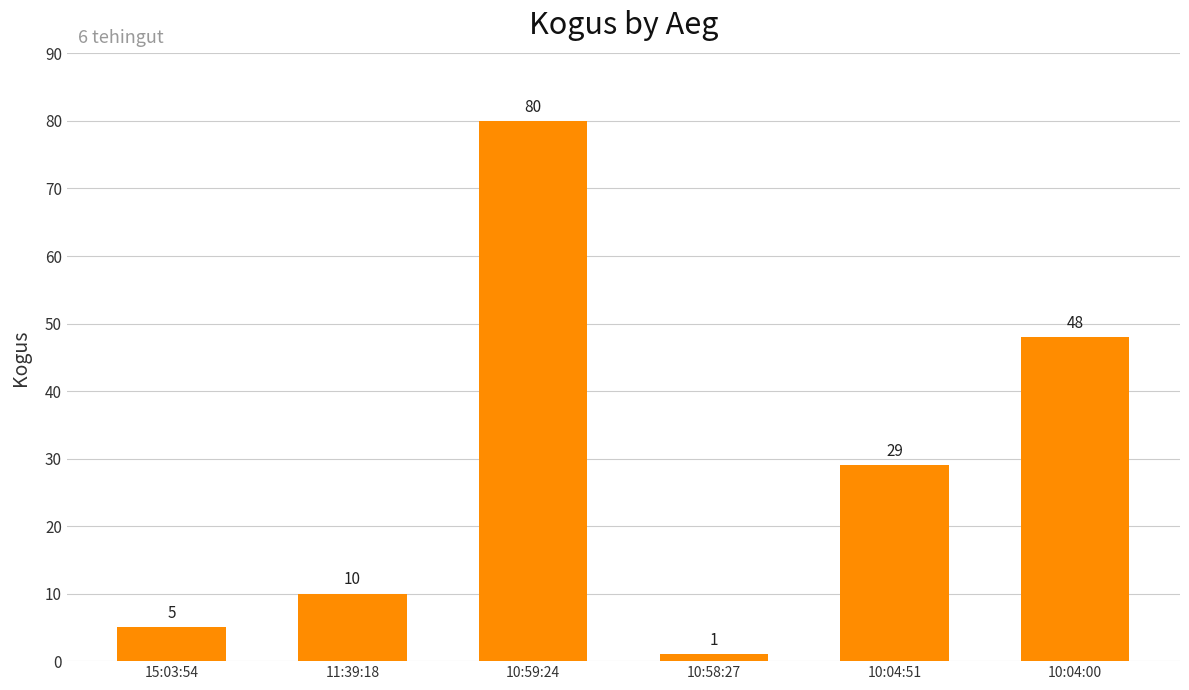

Is it true that the value at 10:04:00 is 48?

True